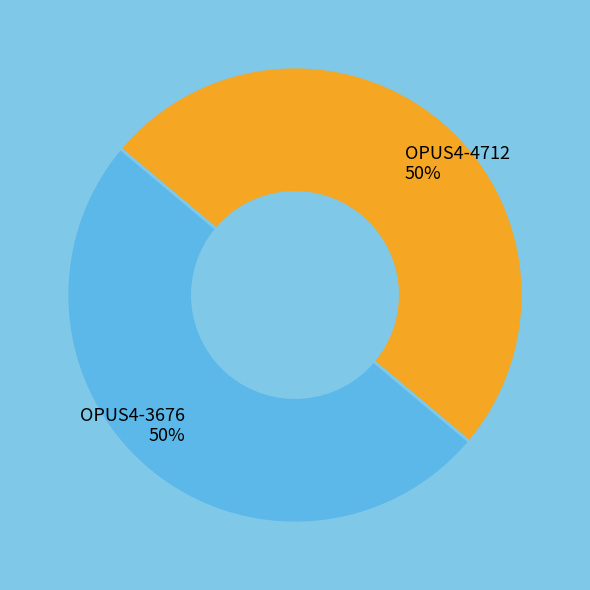

Count the number of slices in the pie.

2